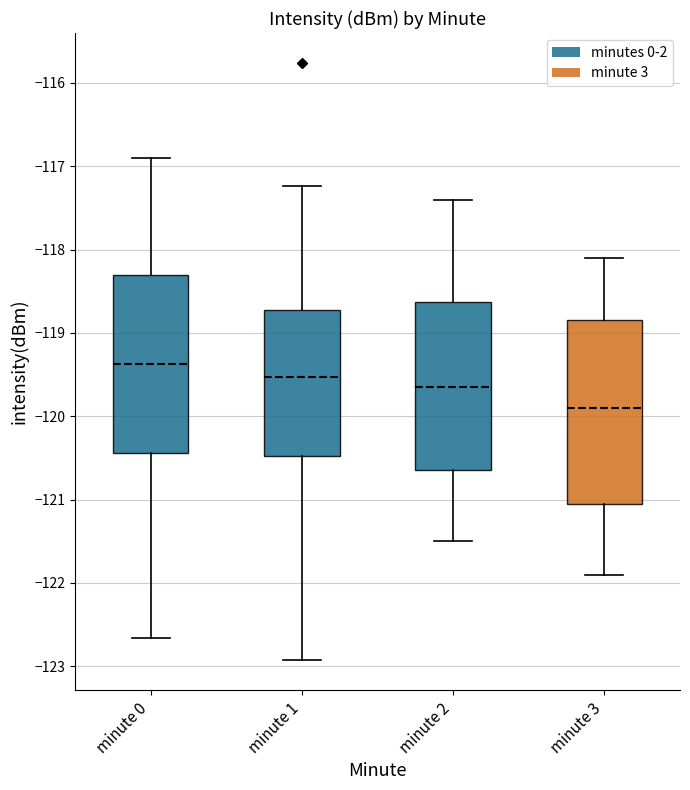

Where is the lower edge of the box for minute 3 on the y-axis? The values are not printed on the chart, so give them approximately, as read against the axis.

-121.0